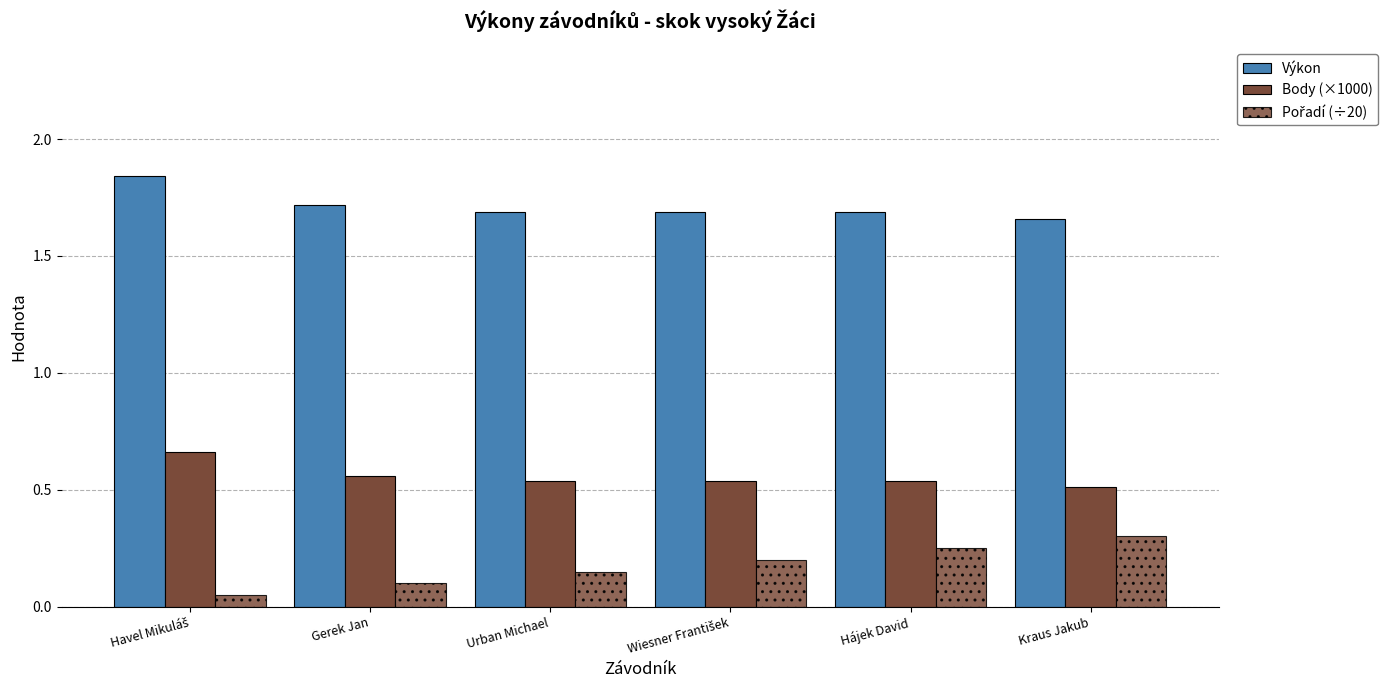

How many series are shown in this chart?

3